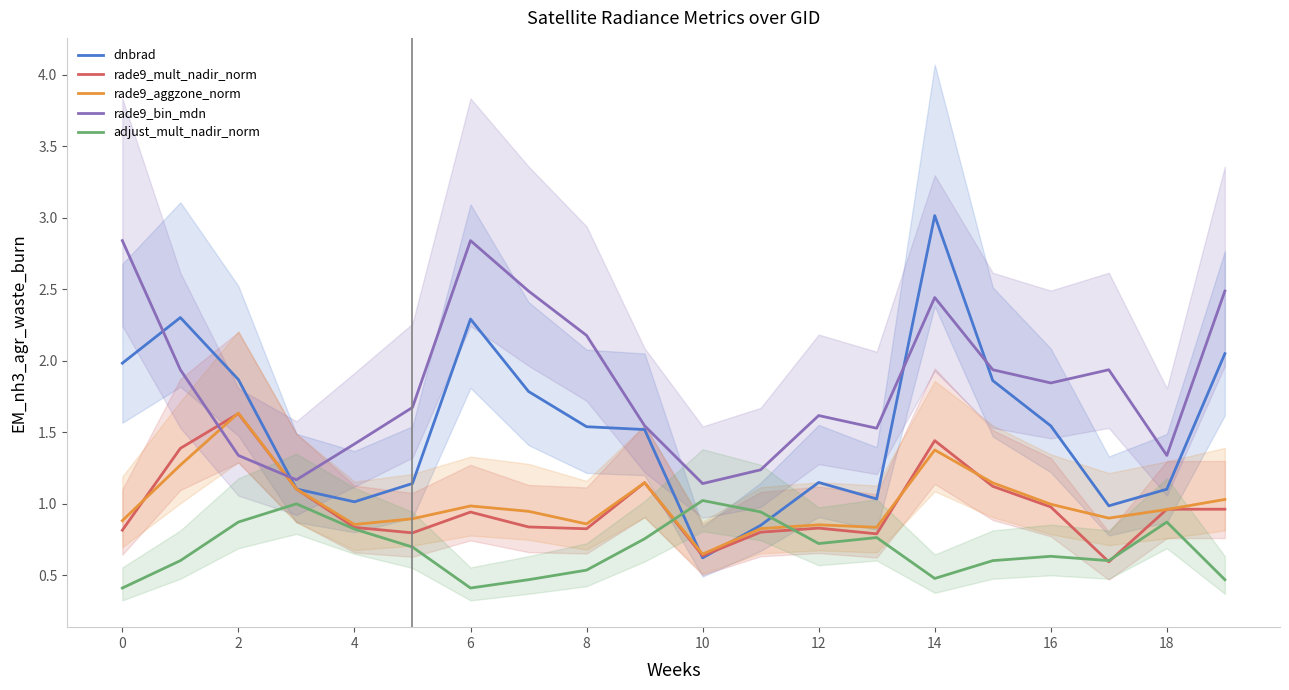

True or false: rade9_mult_nadir_norm has a value of 0.8 at 0.

True